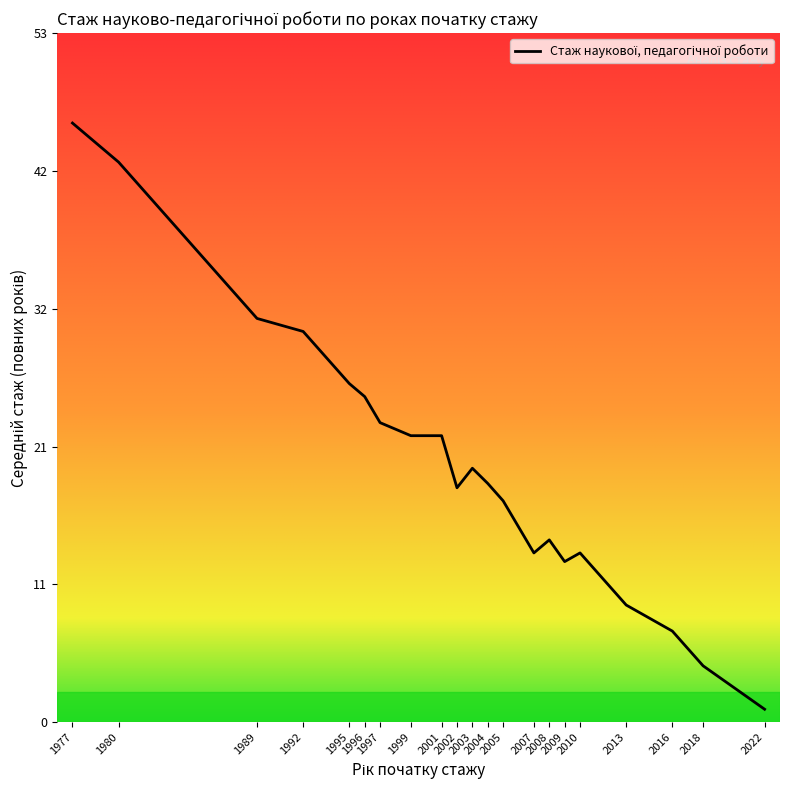

What is the difference between the maximum and minimum values?

45.0